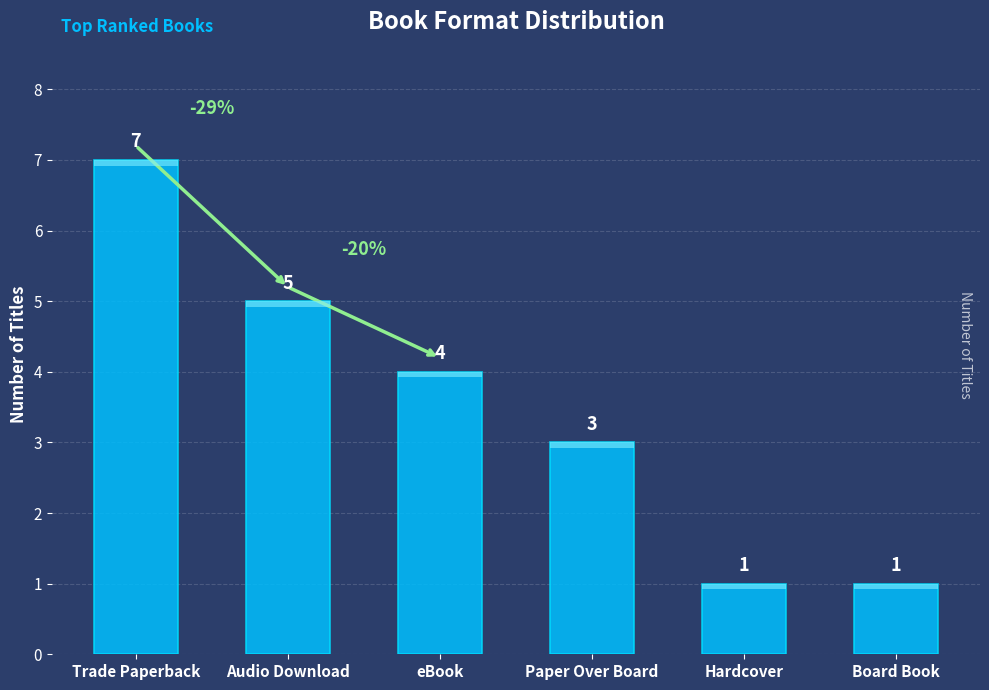

What is the sum of the values at eBook and Board Book?

5